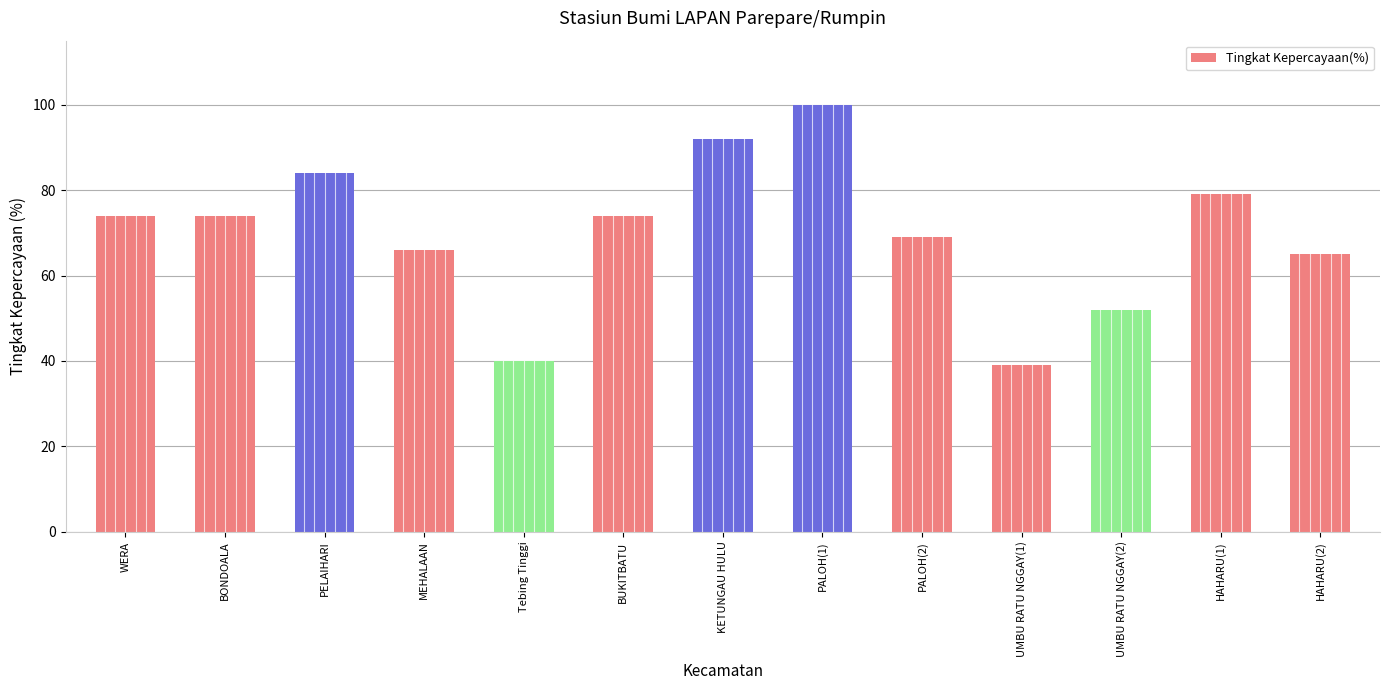

What is the value of the 13th bar from the left?

65